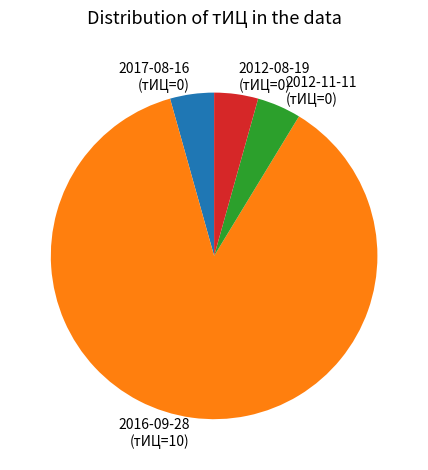

Does 2016-09-28 account for over 50% of the chart?

Yes